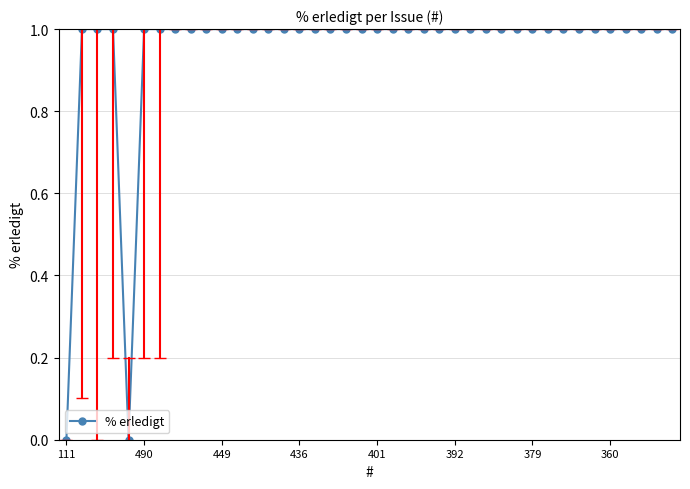

What is the greatest value displayed?

1